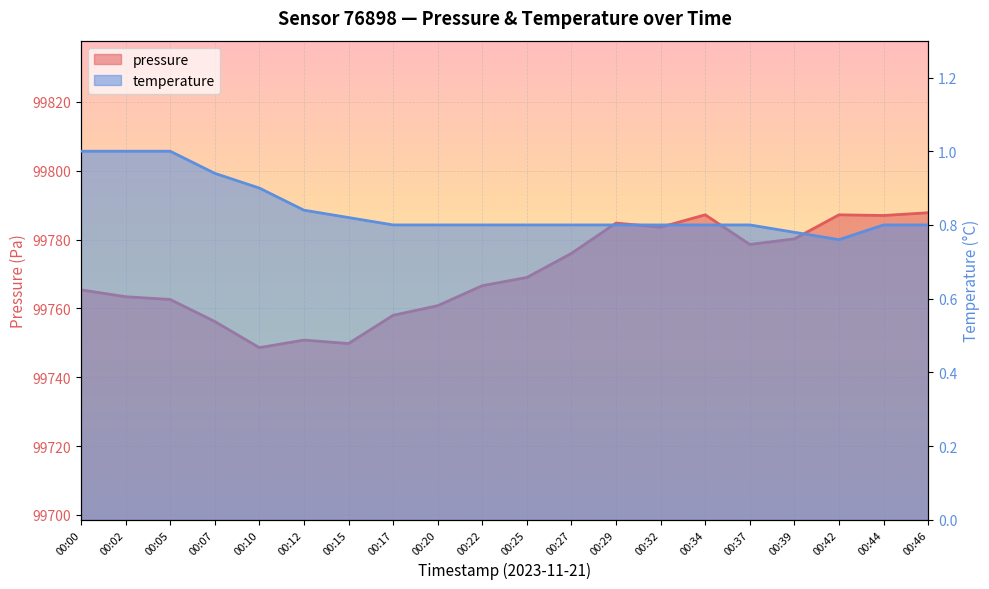

Between 00:07 and 00:20, which series saw the biggest shift?

pressure